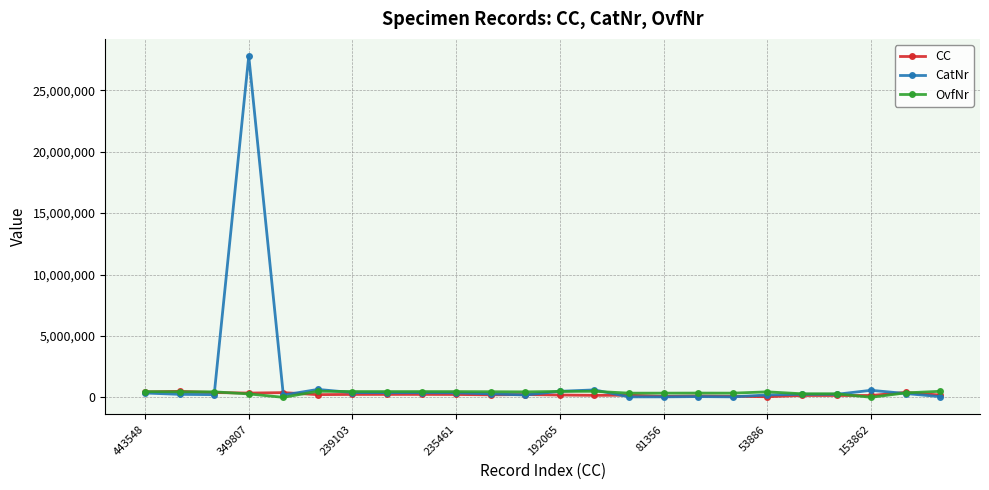

Count the number of categories in the chart.

24